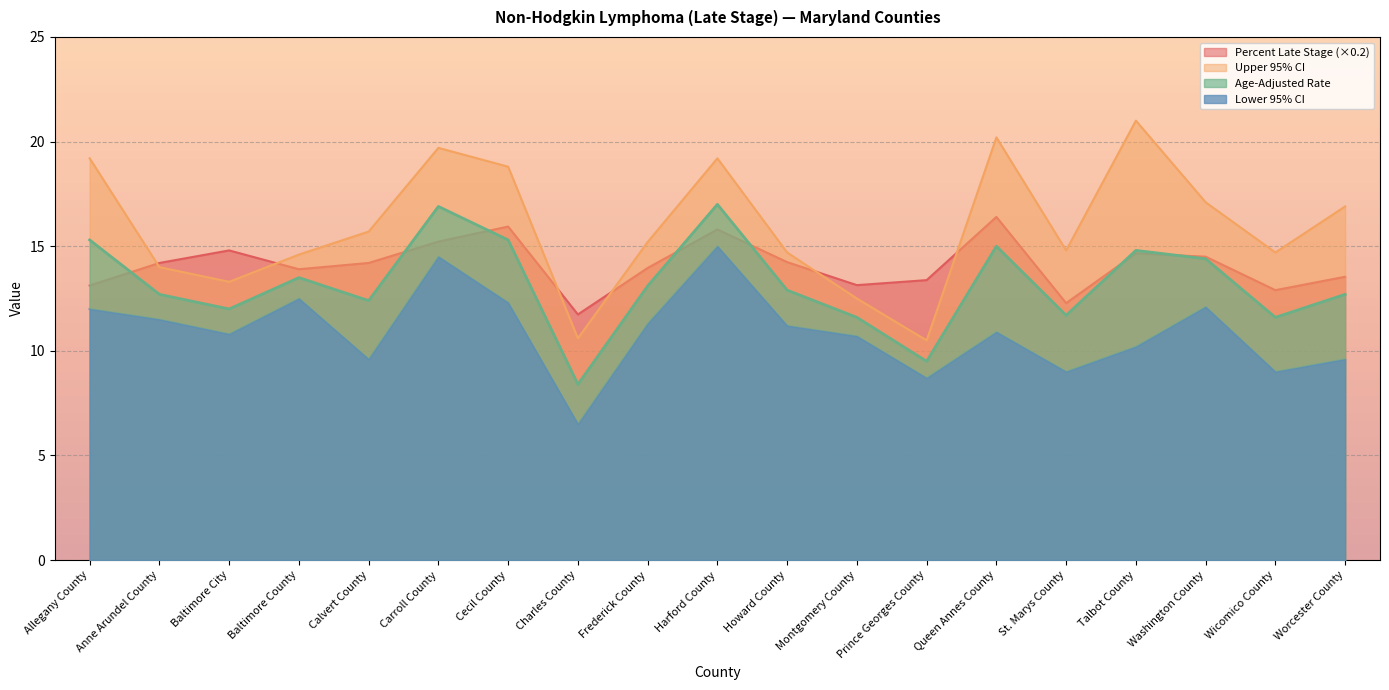

At how many categories does at least one series exceed 7?

19